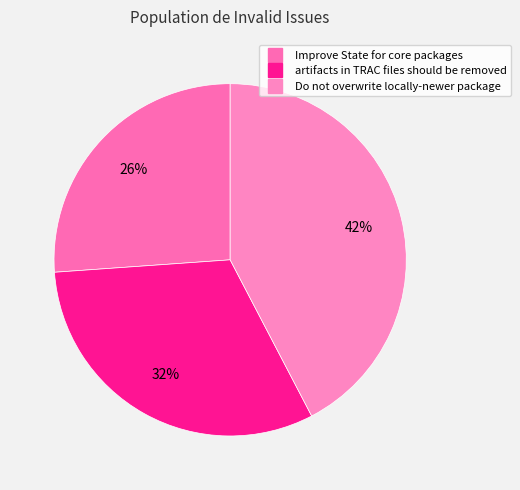

What is the change in value from Improve State for core packages to artifacts in TRAC files should be removed?

+6